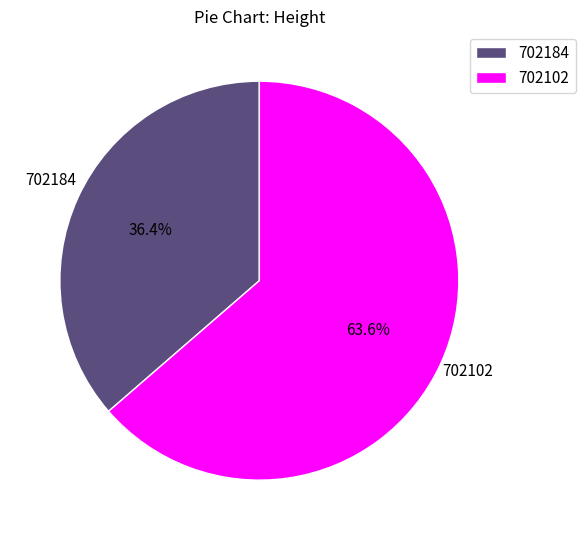

What is the majority slice?

702102